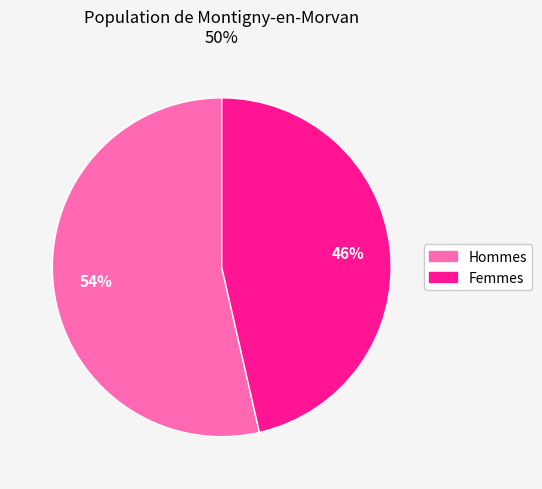

To the nearest percent, what is the average slice percentage?

50%